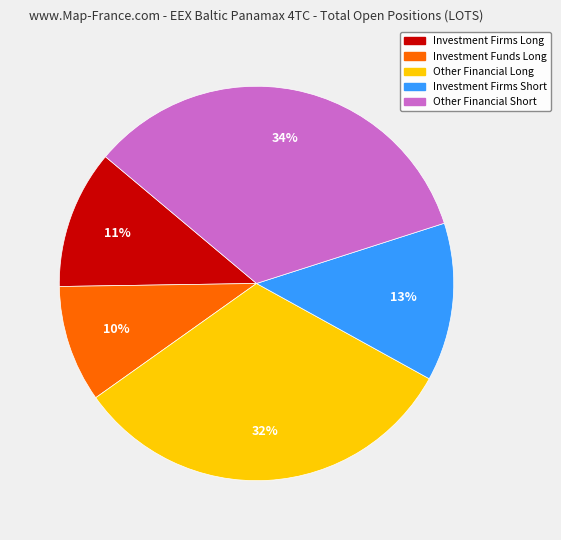

Is there a majority slice in this chart?

No